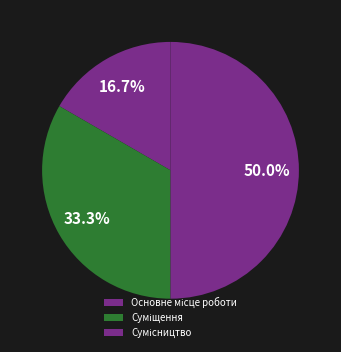

To the nearest percent, what is the difference between the Суміщення and Основне місце роботи slice percentages?

17%